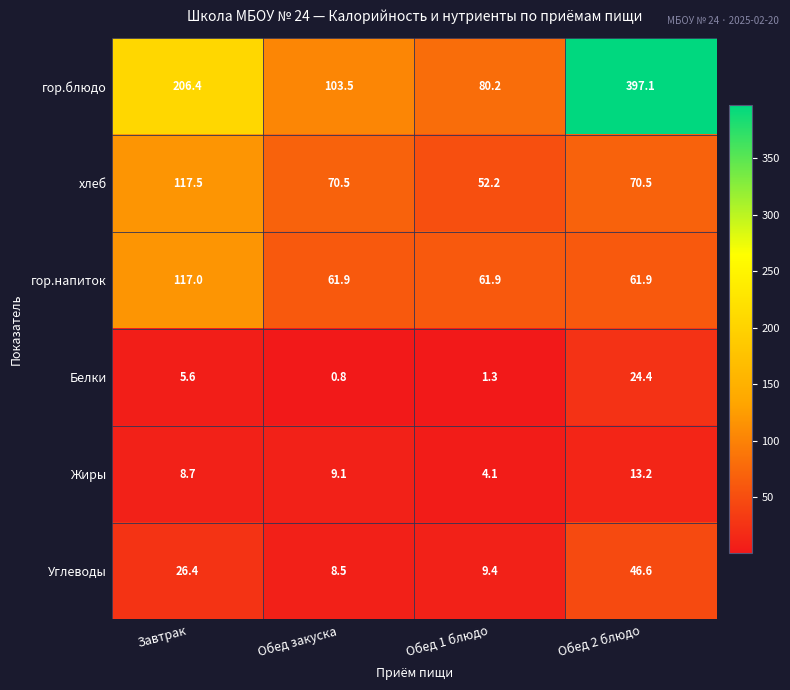

Reading left to right, extract all data points from this chart.

гор.блюдо: 206.4	103.5	80.2	397.1
хлеб: 117.5	70.5	52.2	70.5
гор.напиток: 117.0	61.9	61.9	61.9
Белки: 5.6	0.8	1.3	24.4
Жиры: 8.7	9.1	4.1	13.2
Углеводы: 26.4	8.5	9.4	46.6